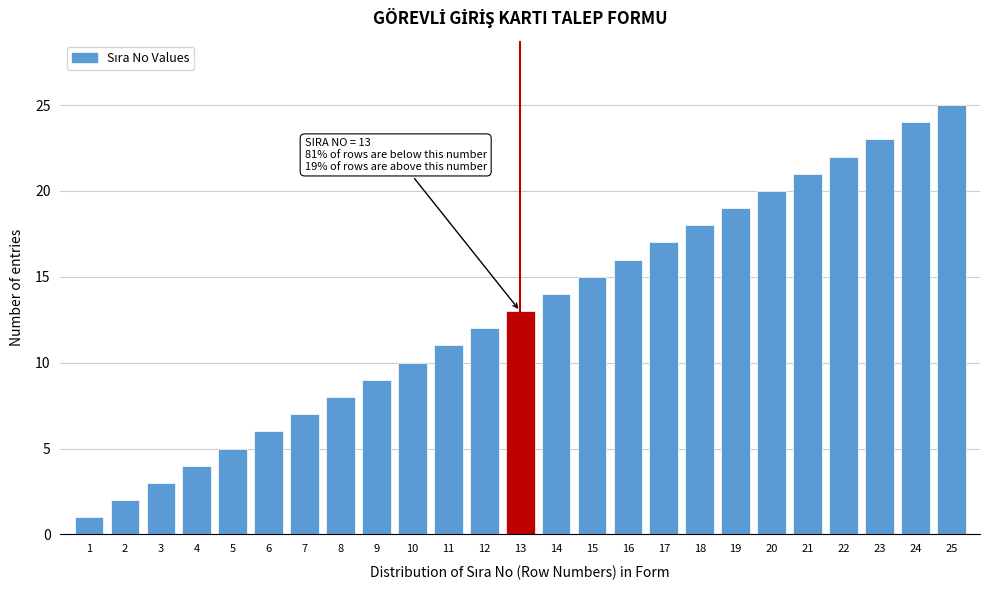

Over which range of the x-axis is the bar tallest?

24.5 to 25.5